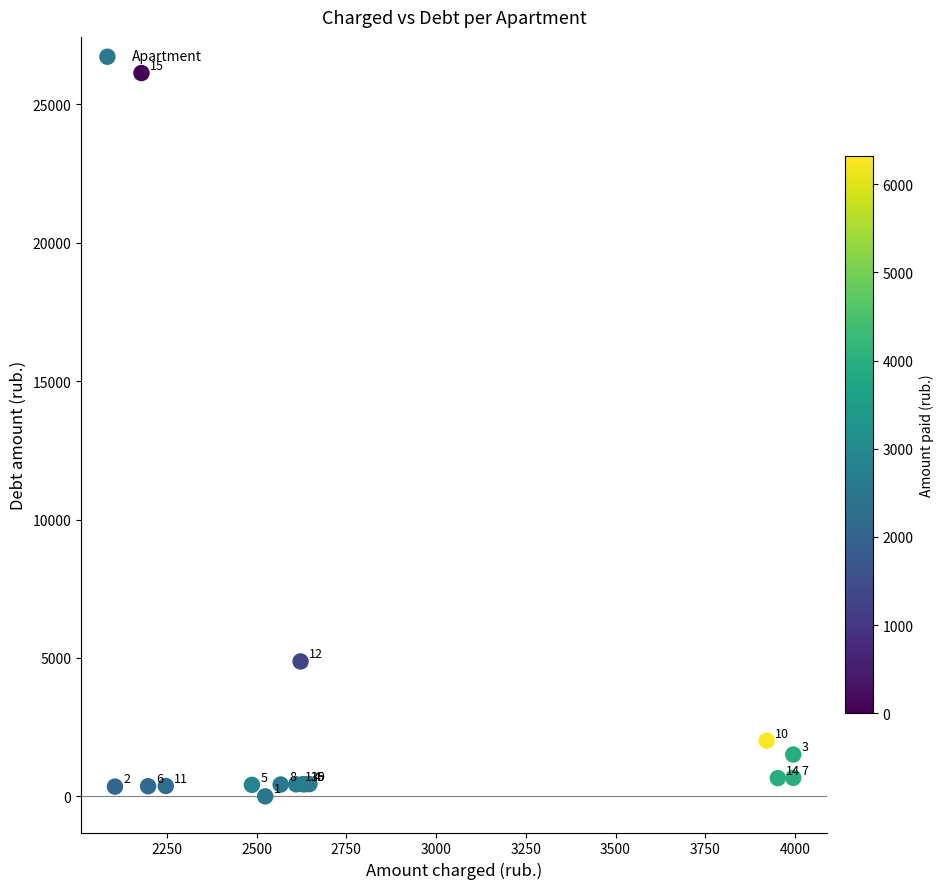

What Y value in the scatter plot is closest to 13067?

4874.2